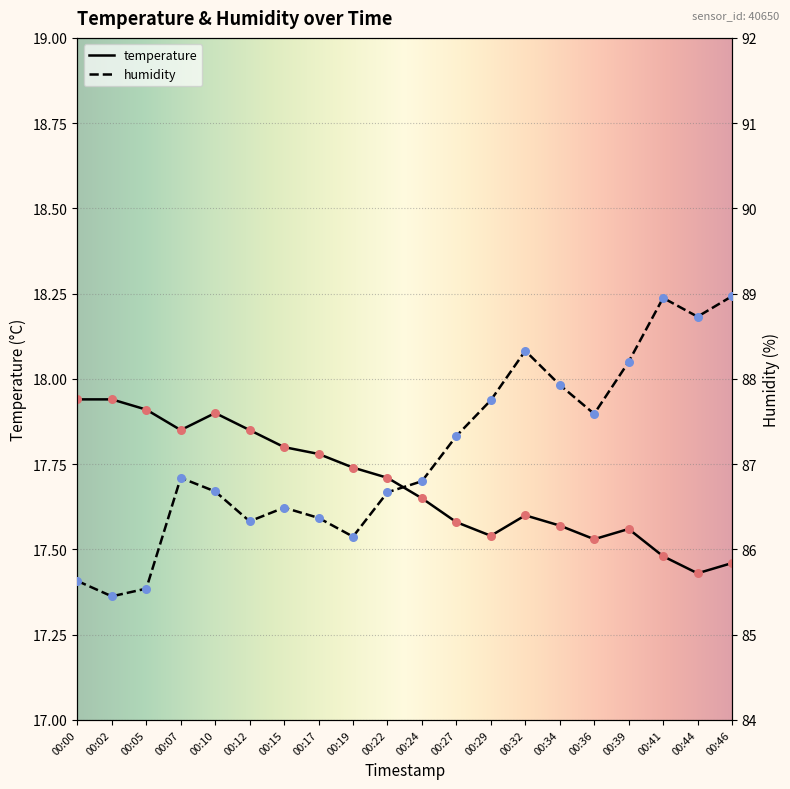

Which series has the largest total across all categories?

humidity